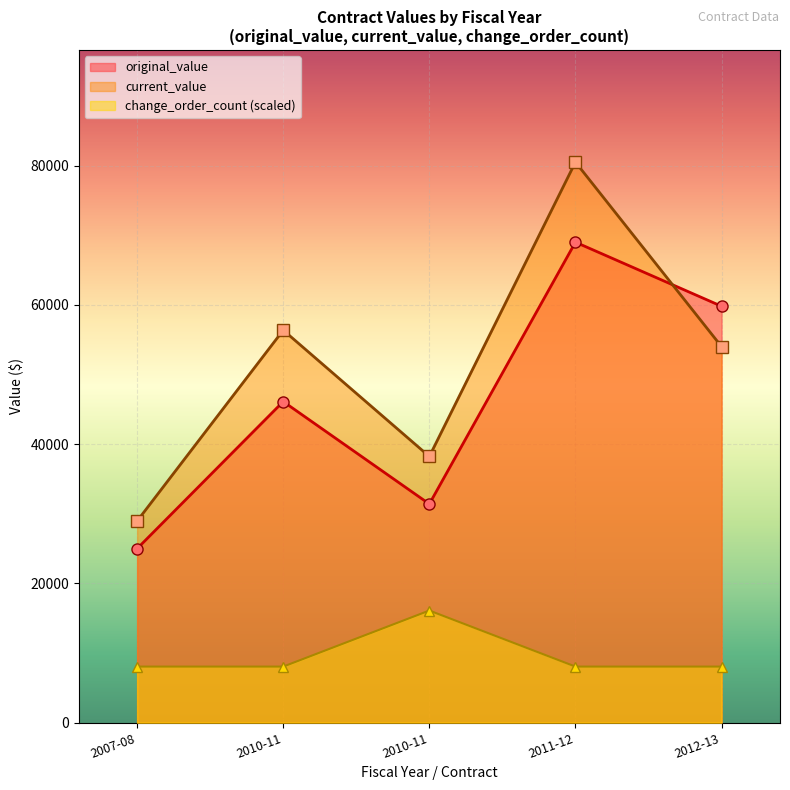

Reading left to right, transcribe all the data shown in this chart.

original_value: 24990	46112	31400	69000	59800
current_value: 28957	56364	38223	80500	54000
change_order_count: 8050	8050	16100	8050	8050